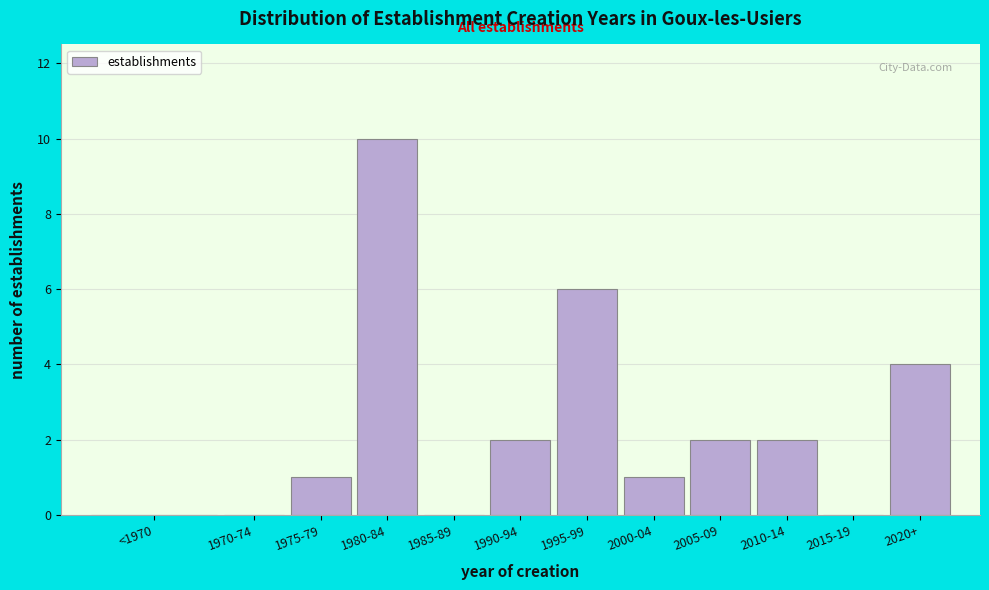

Reading left to right, list all the values displayed in this chart.

<1970=0	1970-74=0	1975-79=1	1980-84=10	1985-89=0	1990-94=2	1995-99=6	2000-04=1	2005-09=2	2010-14=2	2015-19=0	2020+=4